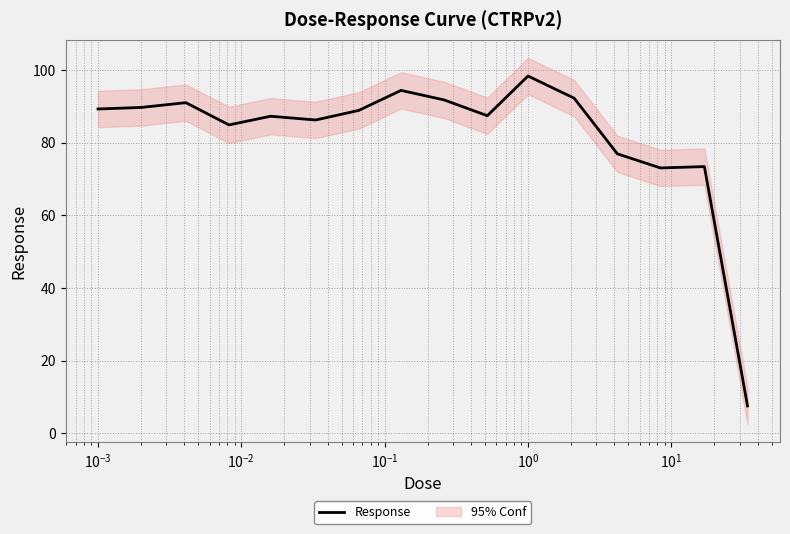

Is this an area chart (filled region under the line)?

No